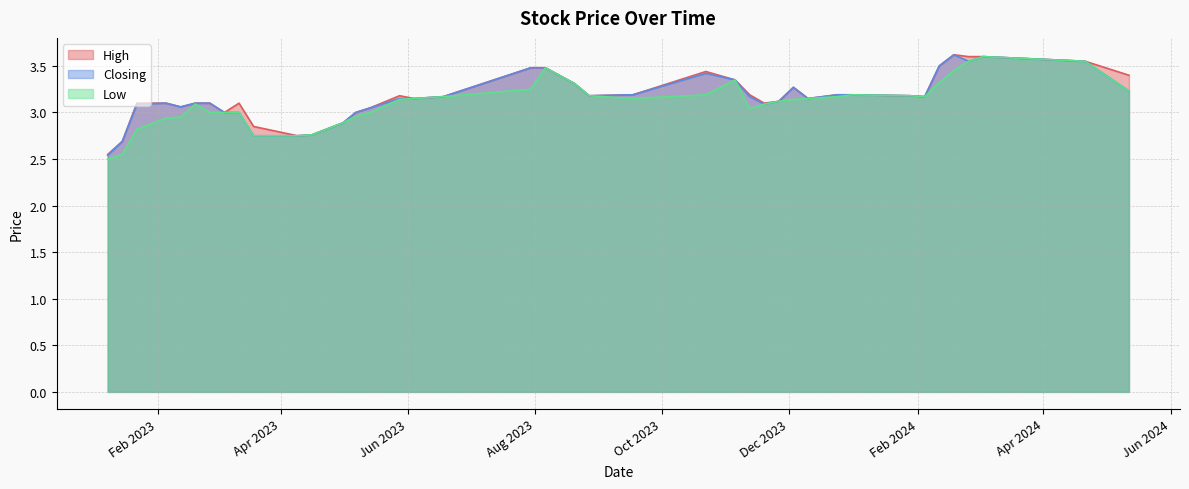

At which category is the sum across all series the highest?

03/03/2024